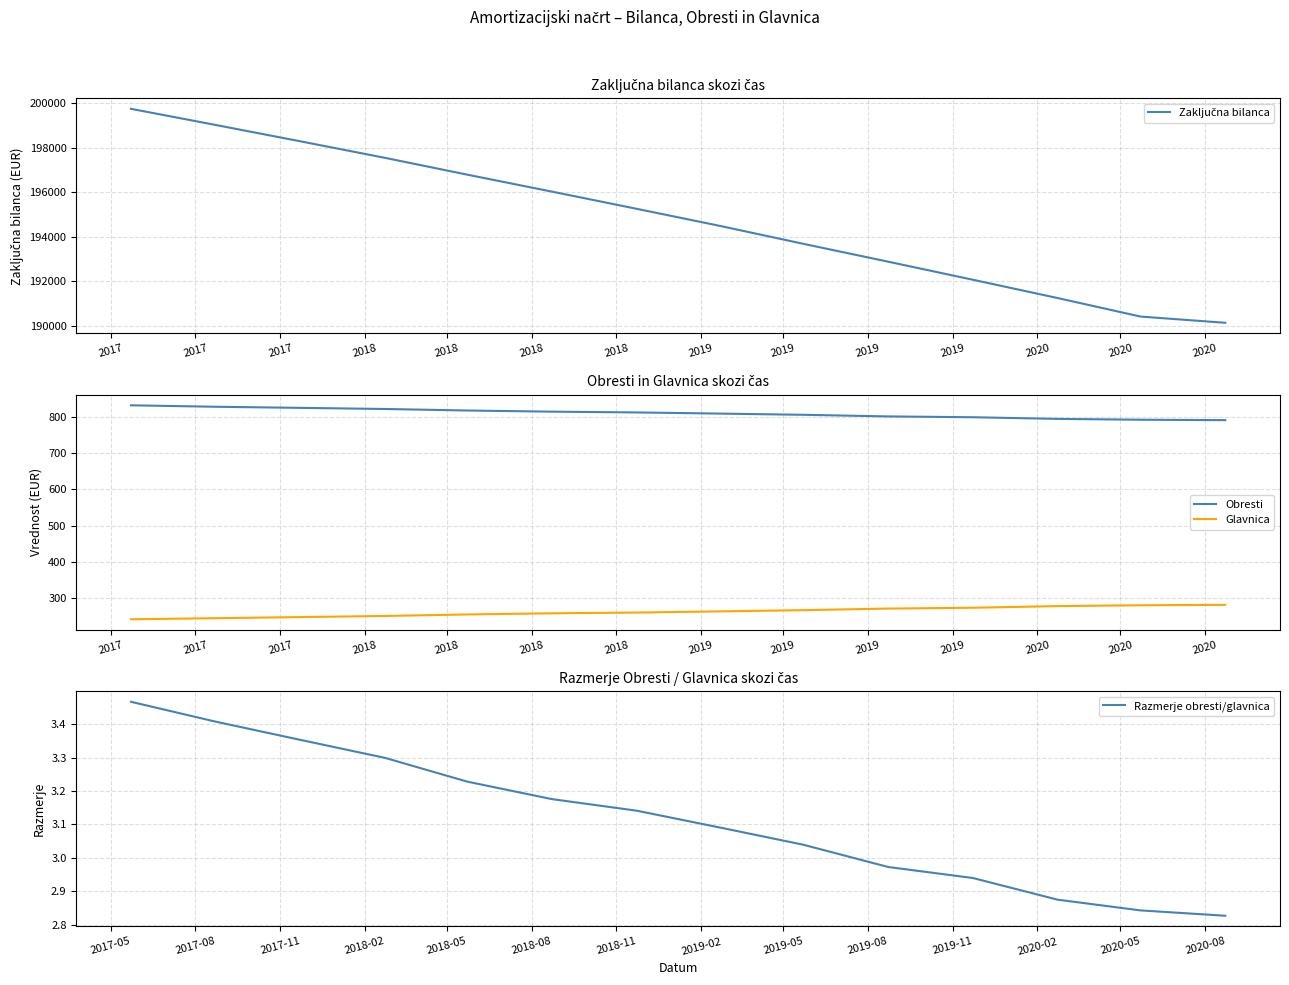

What is the maximum value for Glavnica?

280.3